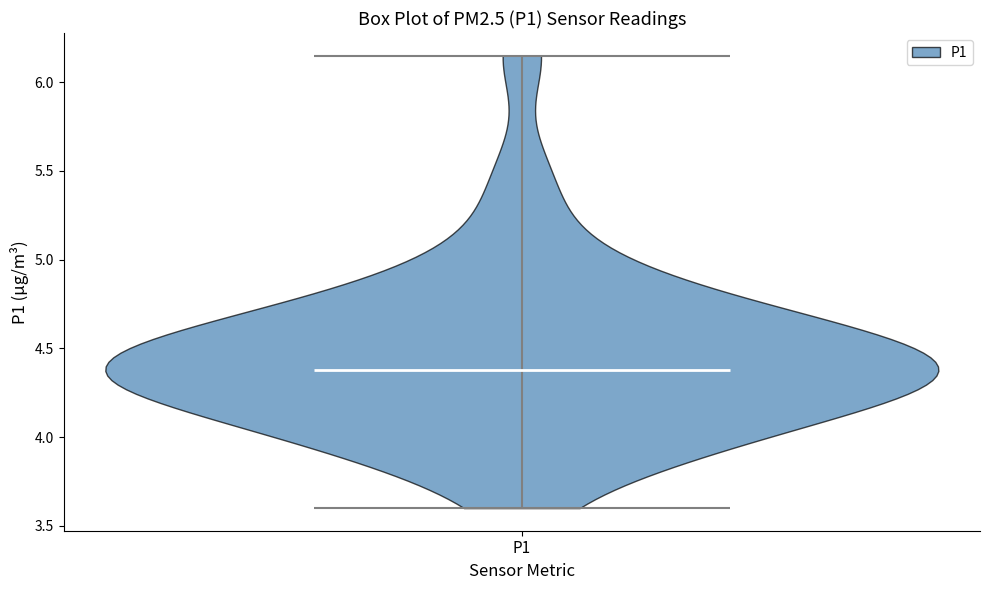

Read this violin plot against the y-axis: where its median line is, and the lowest and highest points the violin reaches. The values are not printed on the chart, so give them approximately, as read against the axis.

median line 4.40, lowest point 3.60, highest point 6.15